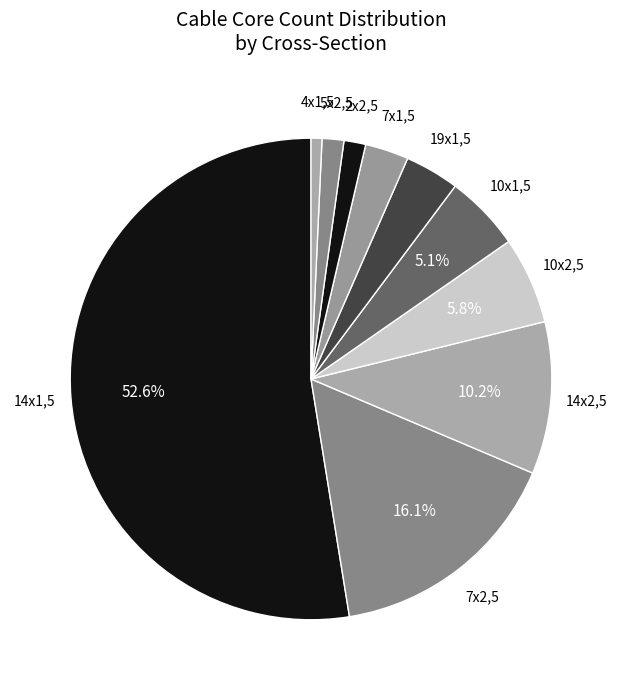

How many segments does this pie chart have?

10